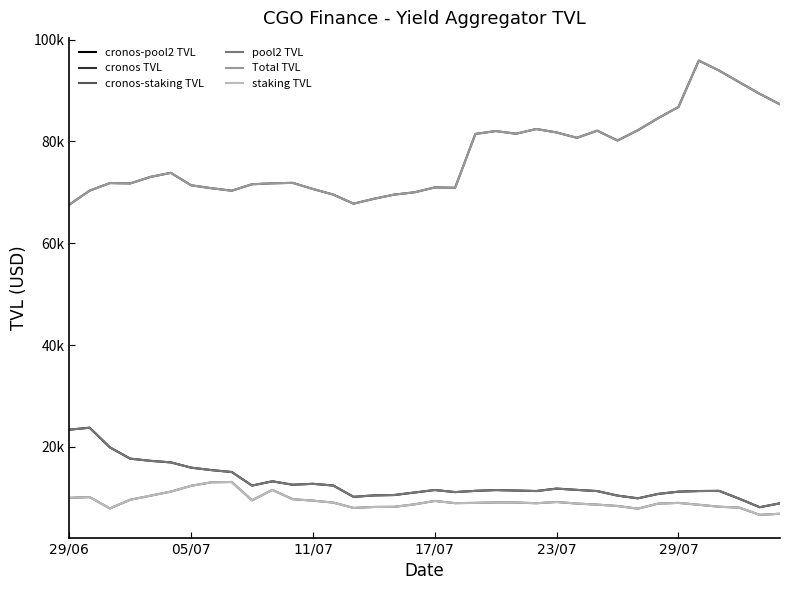

Does the chart display data point markers on the line(s)?

No